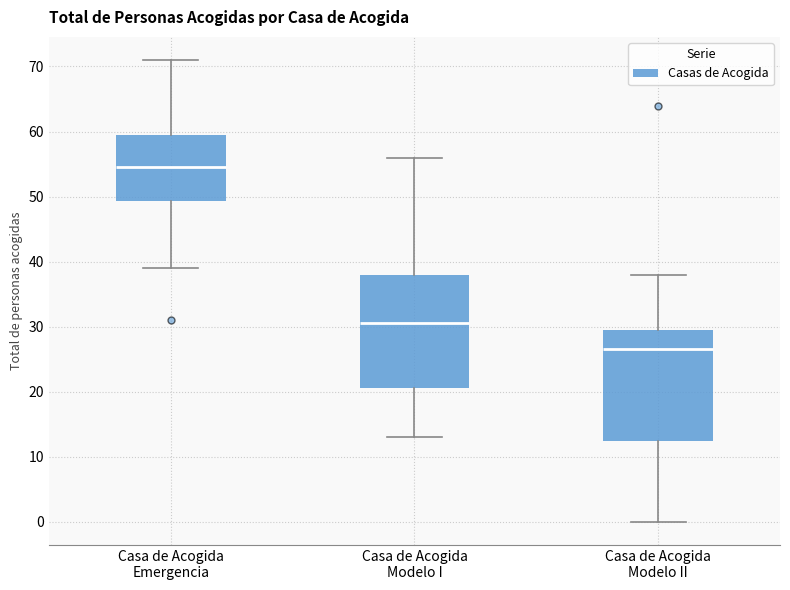

Where is the lower edge of the box for Casa de Acogida Modelo II on the y-axis? The values are not printed on the chart, so give them approximately, as read against the axis.

13